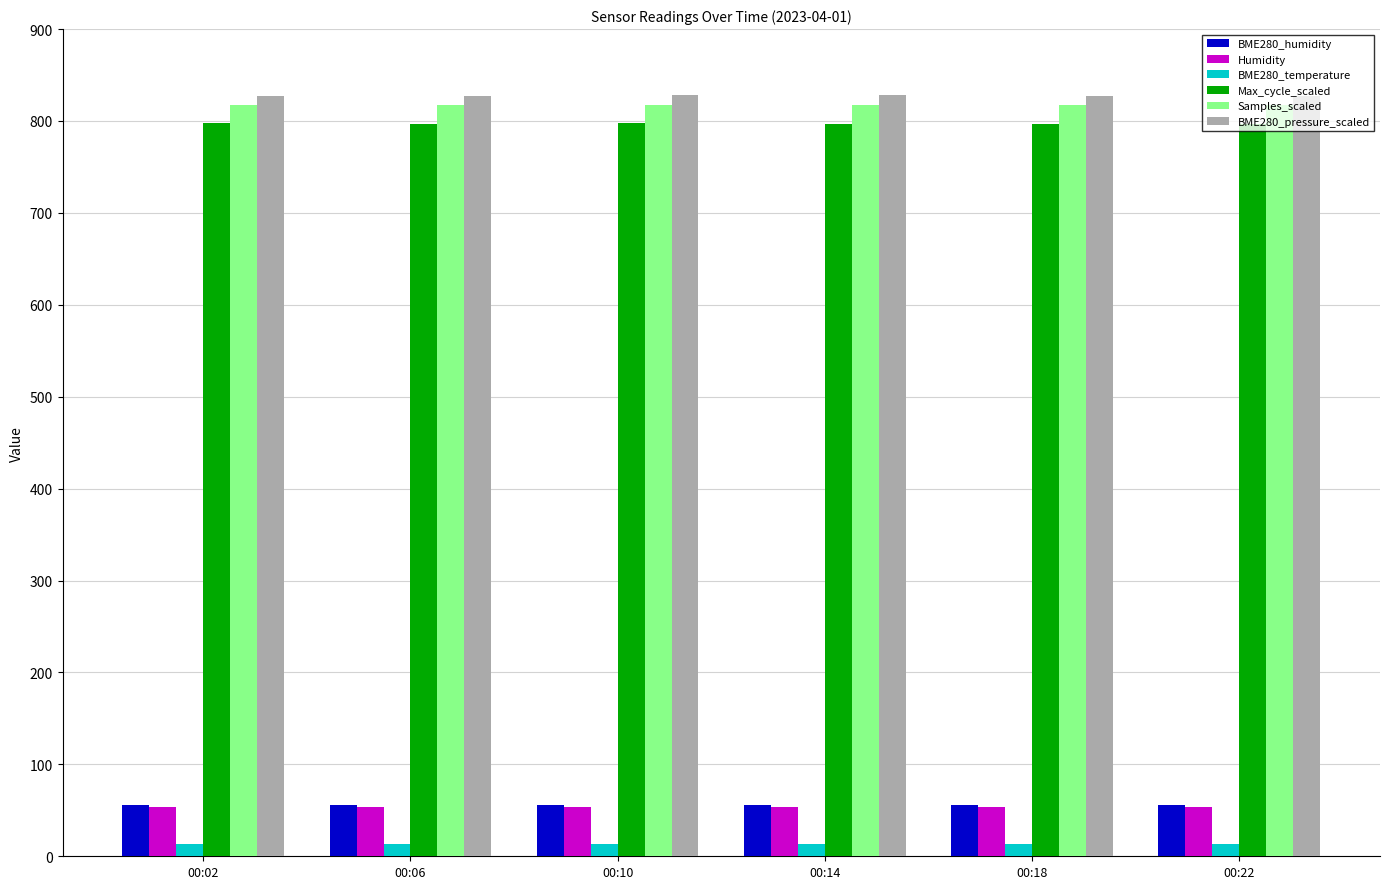

What is the minimum value for BME280_pressure_scaled?

827.6